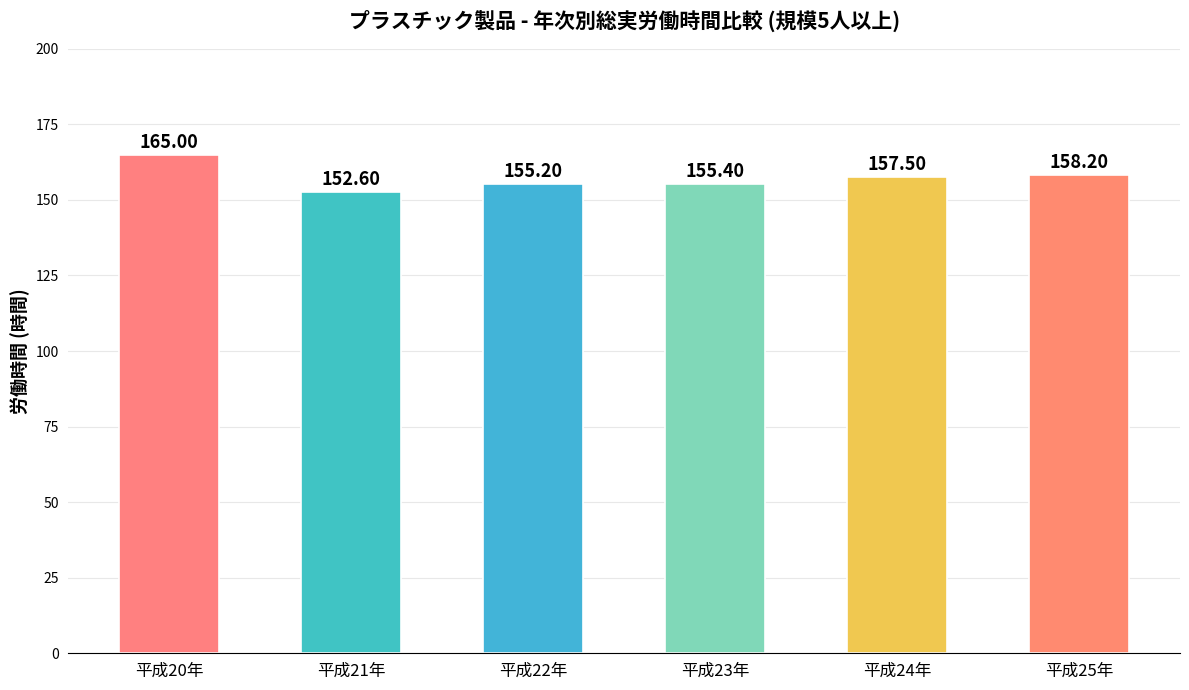

Does the chart contain stacked bars?

No